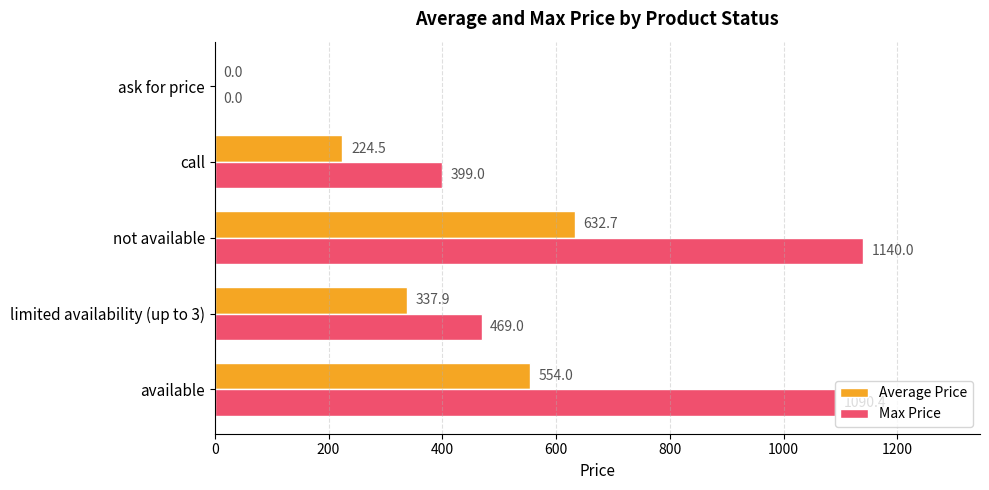

The Max Price series shows 469.0 at limited availability (up to 3). True or false?

True